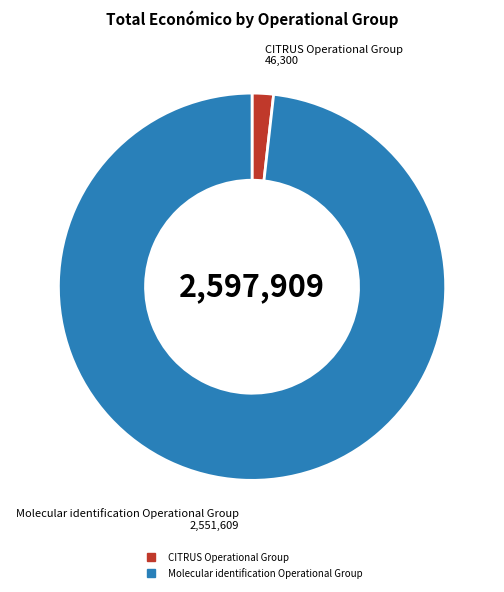

What is the ratio of the value at Molecular identification Operational Group to the value at CITRUS Operational Group?

55.1